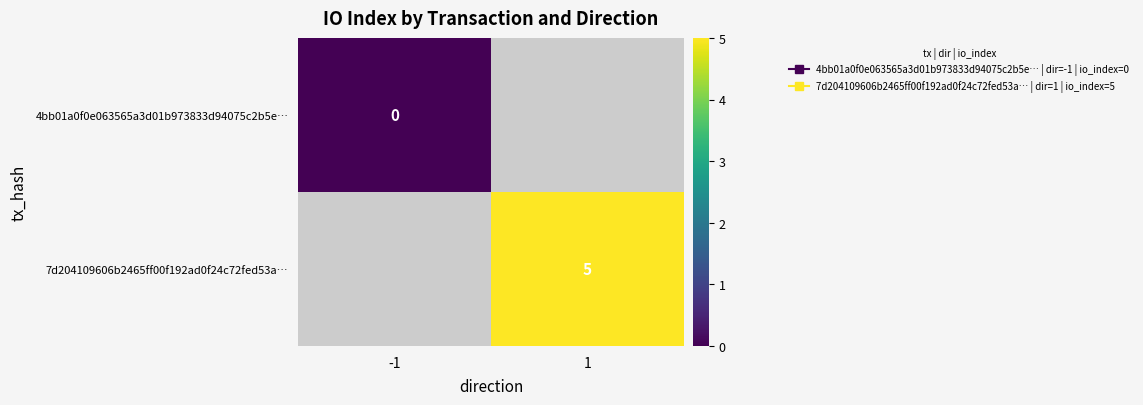

How many positive values does the 7d204109606b2465ff00f192ad0f24c72fed53a… series have?

1